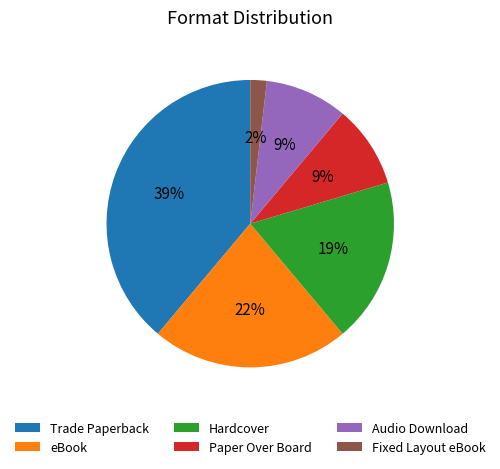

Is it true that Paper Over Board is 9% of the pie?

True